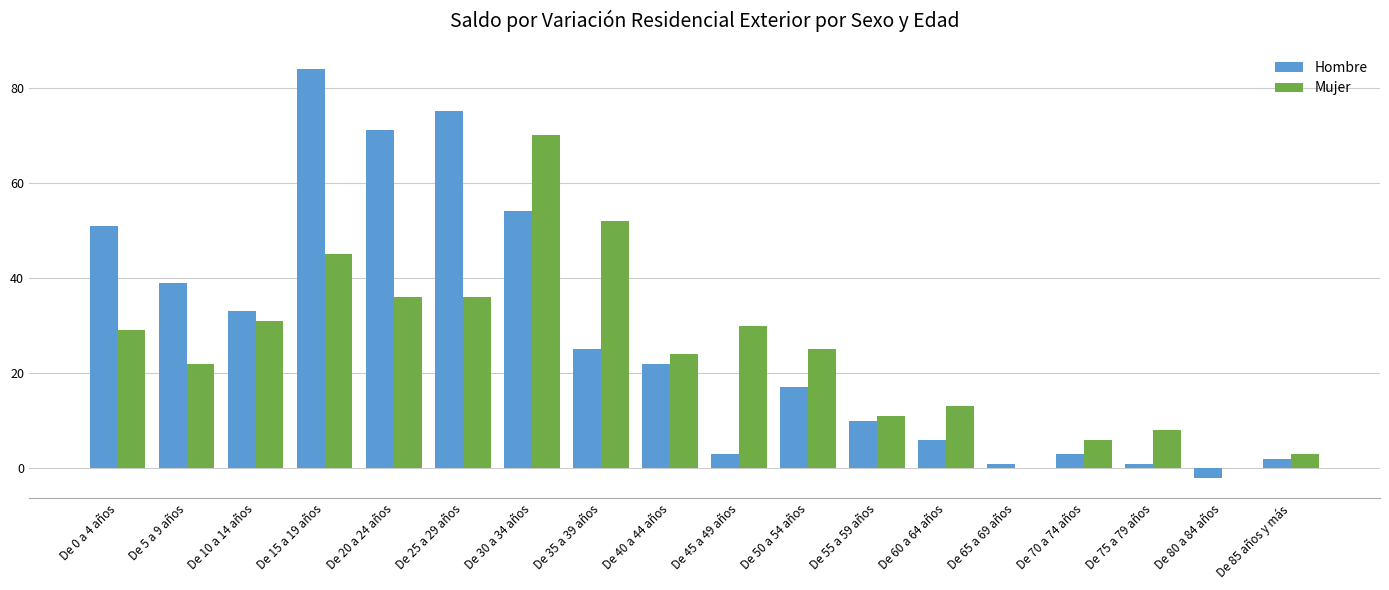

Reading left to right, what are all the values shown in this chart?

Hombre: 51	39	33	84	71	75	54	25	22	3	17	10	6	1	3	1	-2	2
Mujer: 29	22	31	45	36	36	70	52	24	30	25	11	13	0	6	8	0	3